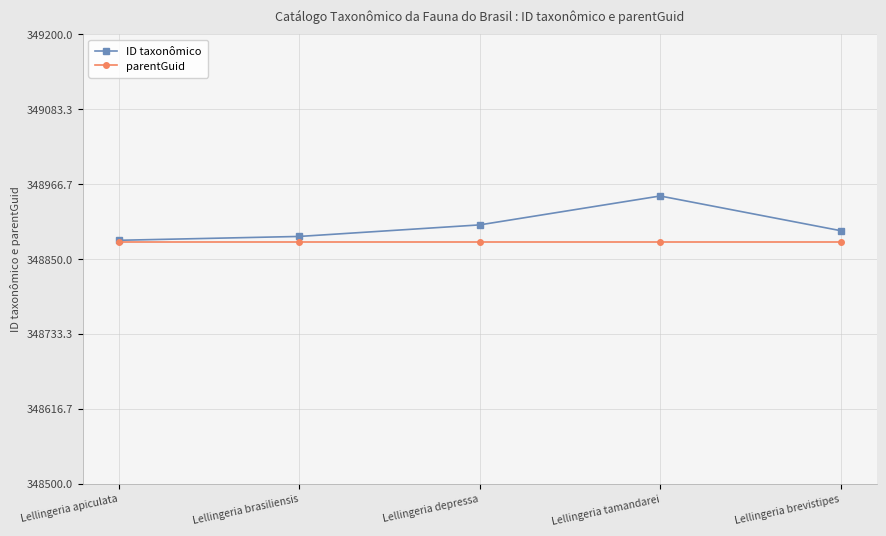

What is the difference between the ID taxonômico values at Lellingeria brasiliensis and Lellingeria tamandarei?

63